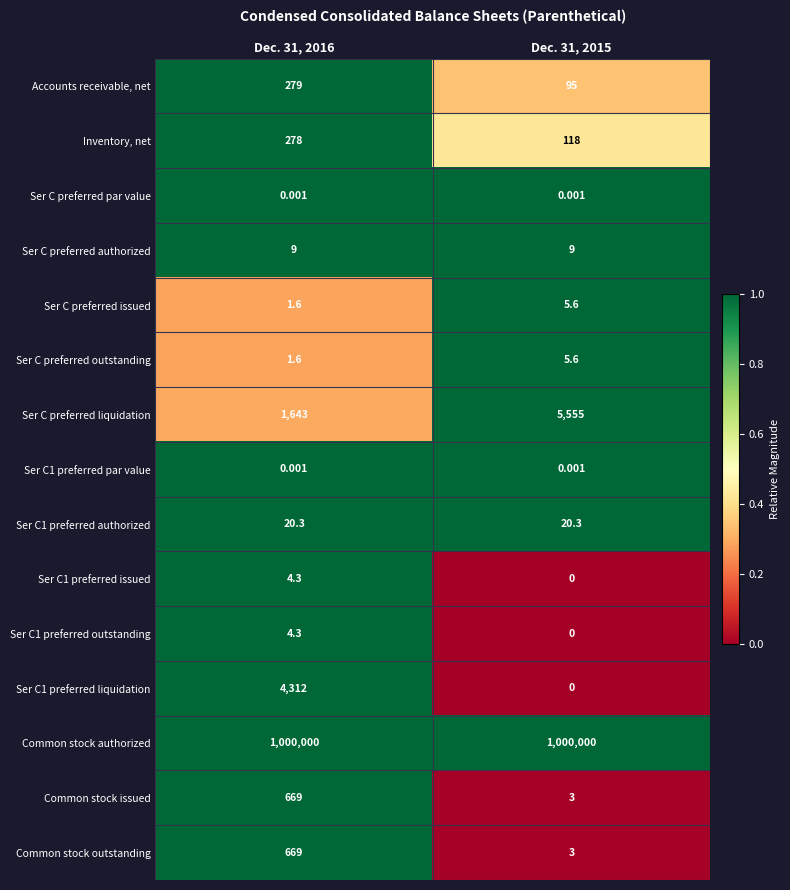

Is the value of Common stock authorized at Dec. 31, 2015 greater than the value of Ser C1 preferred liquidation at Dec. 31, 2015?

Yes